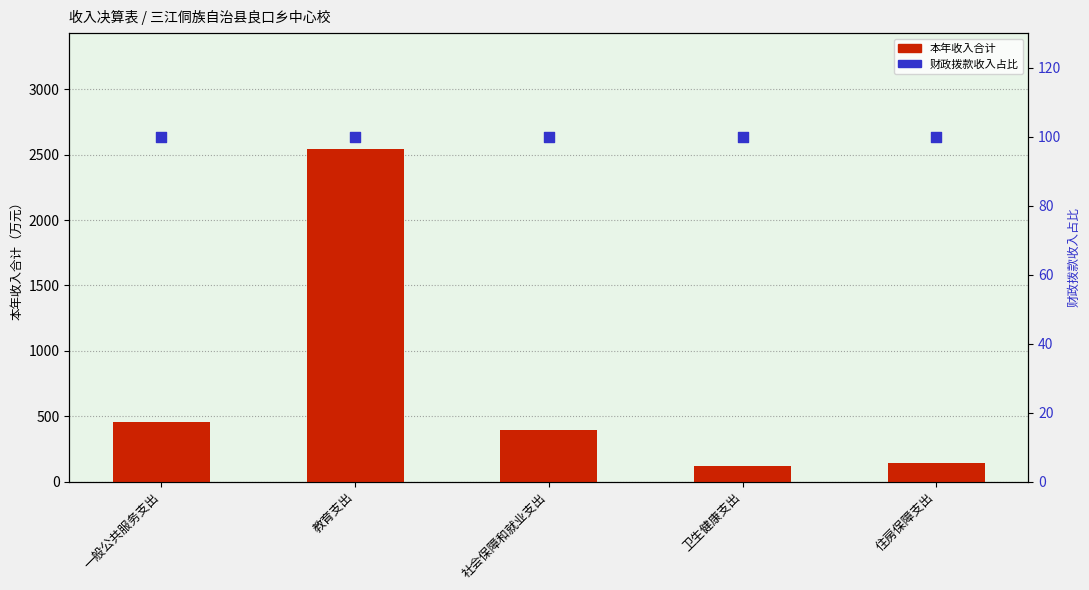

Is the value of 本年收入合计 at 一般公共服务支出 greater than the value of 财政拨款收入占比 at 卫生健康支出?

Yes